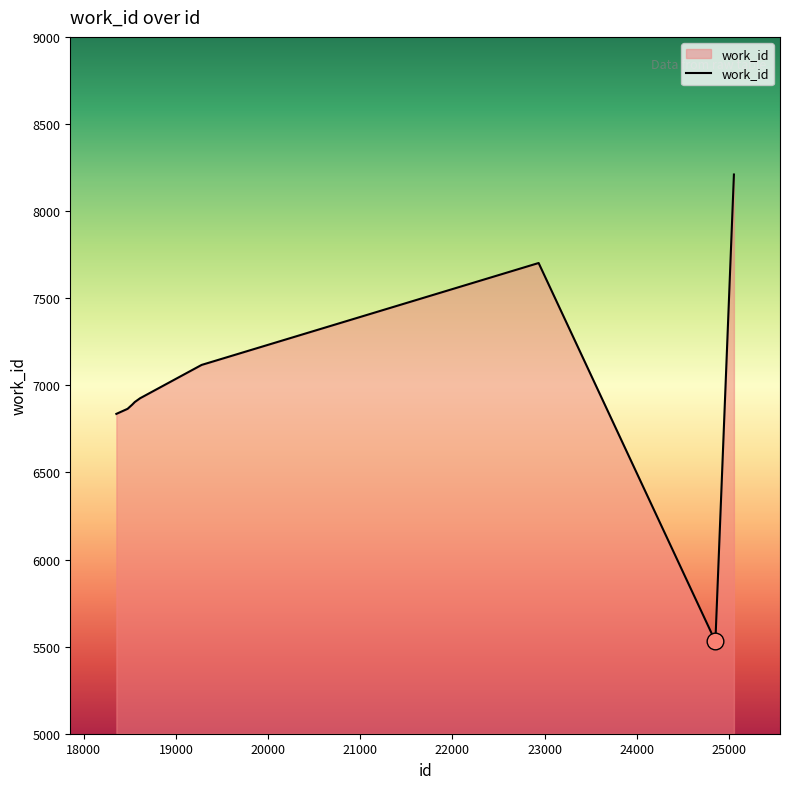

What is the difference between the maximum and minimum values?

2680